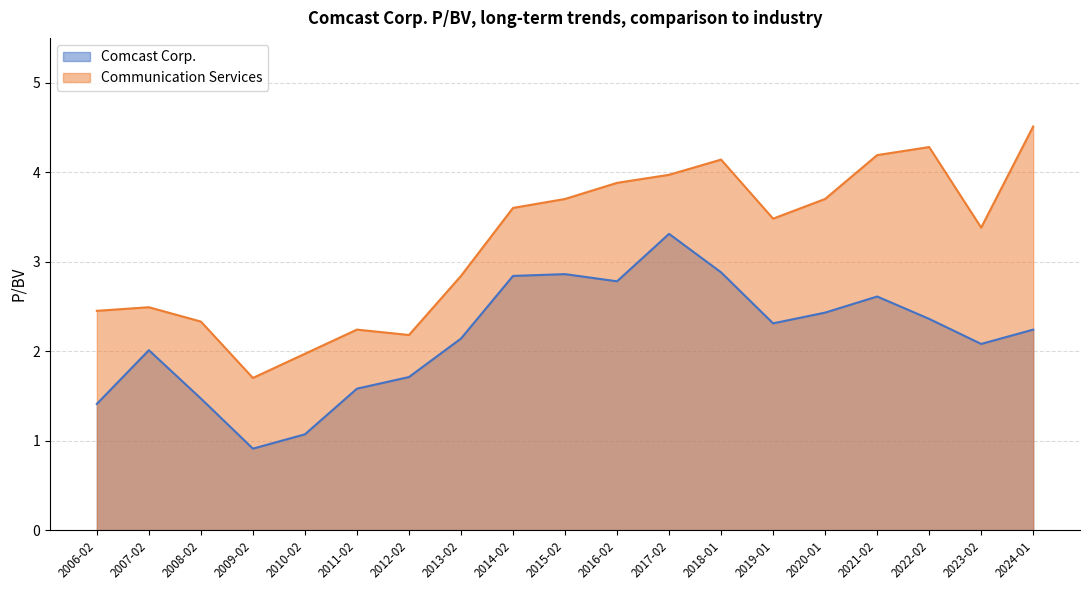

How many categories are shown in the chart?

19